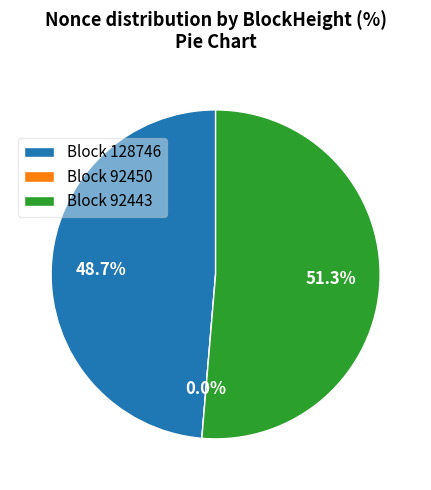

Count the number of slices in the pie.

3